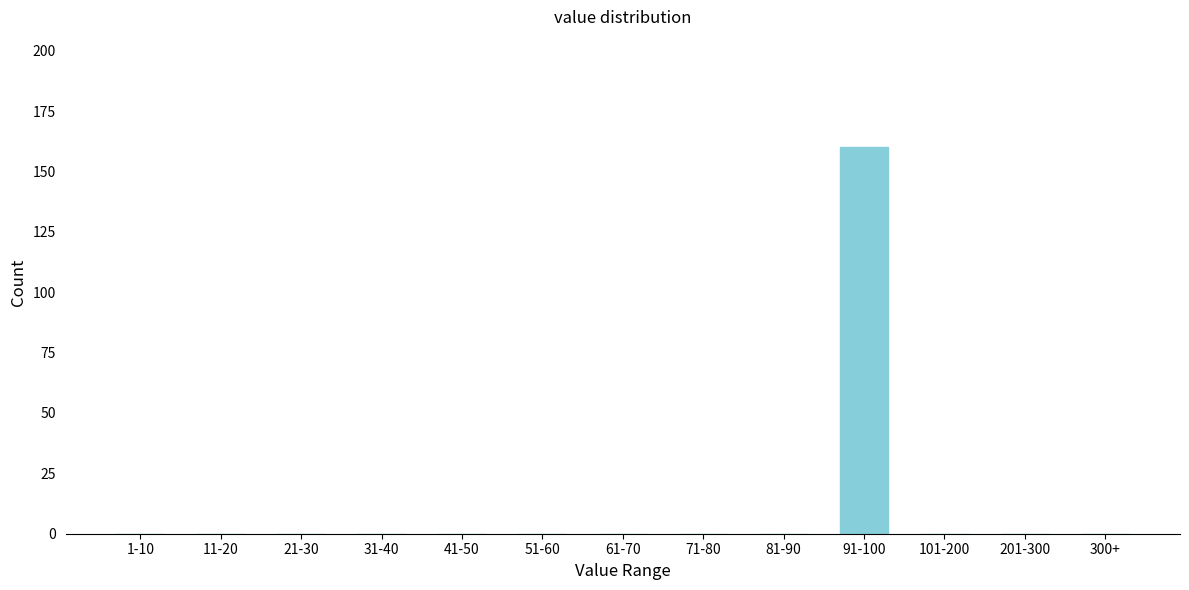

Reading left to right, extract all data points from this chart.

1-10=0	11-20=0	21-30=0	31-40=0	41-50=0	51-60=0	61-70=0	71-80=0	81-90=0	91-100=160	101-200=0	201-300=0	300+=0